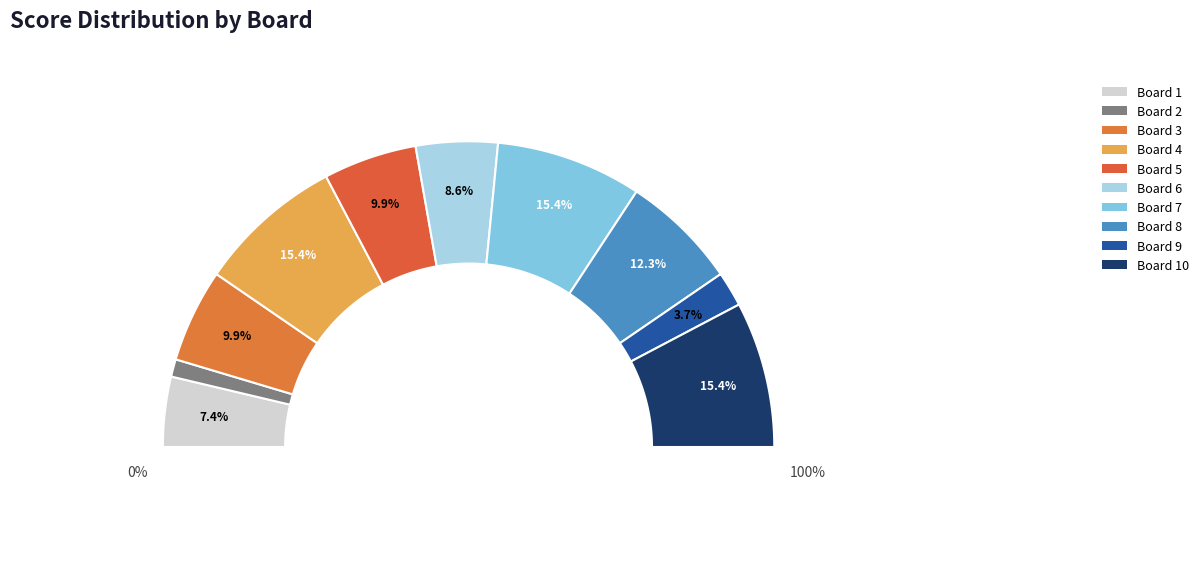

Which has a higher value, Board 9 or Board 5?

Board 5